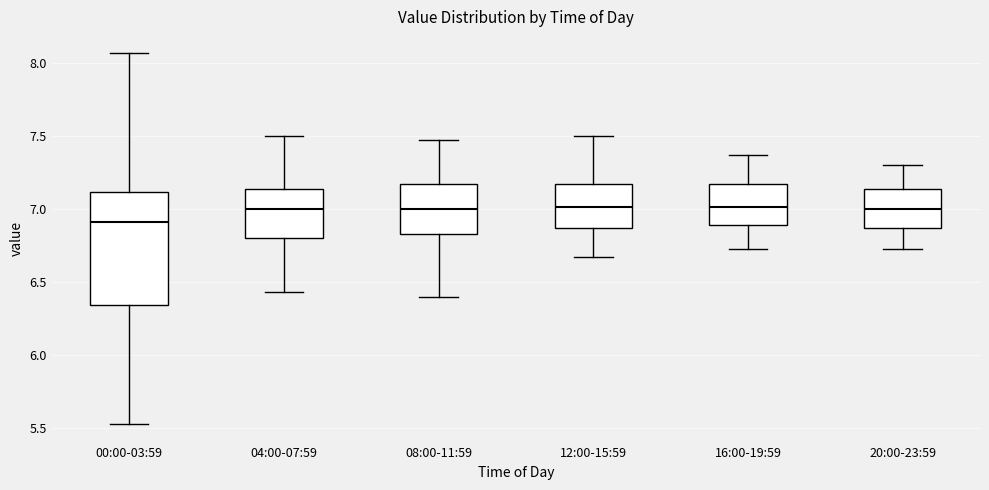

Reading left to right, read every box against the y-axis: the position of its median line, the range the box covers, and the ends of its whiskers. The values are not printed on the chart, so give them approximately, as read against the axis.

00:00-03:59: median 6.90, box 6.35 to 7.10, whiskers 5.55 to 8.05
04:00-07:59: median 7.00, box 6.80 to 7.15, whiskers 6.45 to 7.50
08:00-11:59: median 7.00, box 6.85 to 7.15, whiskers 6.40 to 7.45
12:00-15:59: median 7.00, box 6.85 to 7.15, whiskers 6.65 to 7.50
16:00-19:59: median 7.00, box 6.90 to 7.15, whiskers 6.75 to 7.35
20:00-23:59: median 7.00, box 6.85 to 7.15, whiskers 6.75 to 7.30